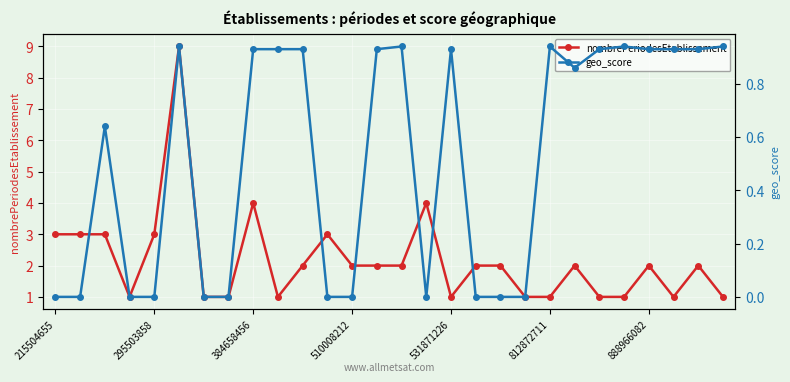

What is the value of the nombrePeriodesEtablissement point at the 21st from the left?

1.0